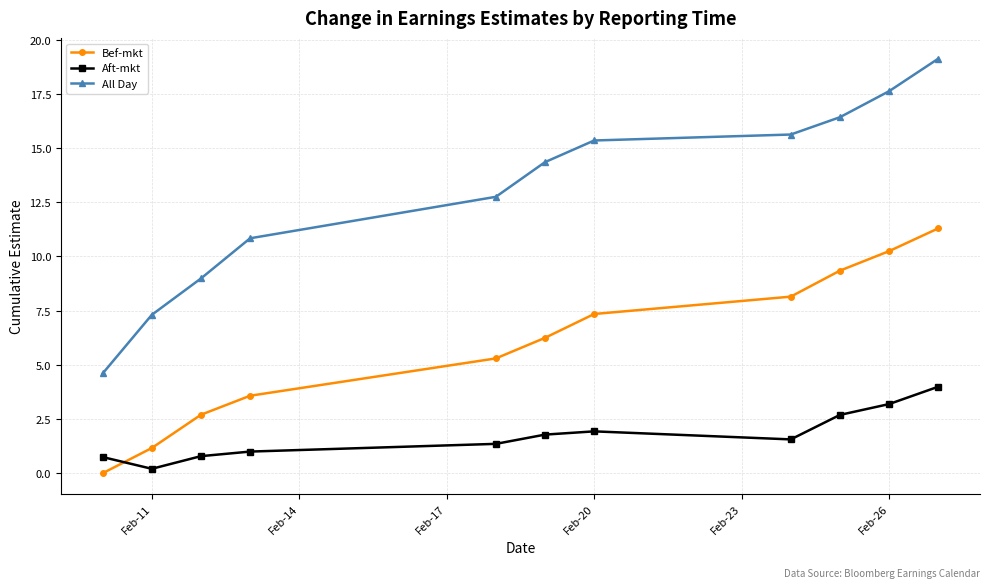

True or false: Bef-mkt and Aft-mkt intersect in this chart.

True